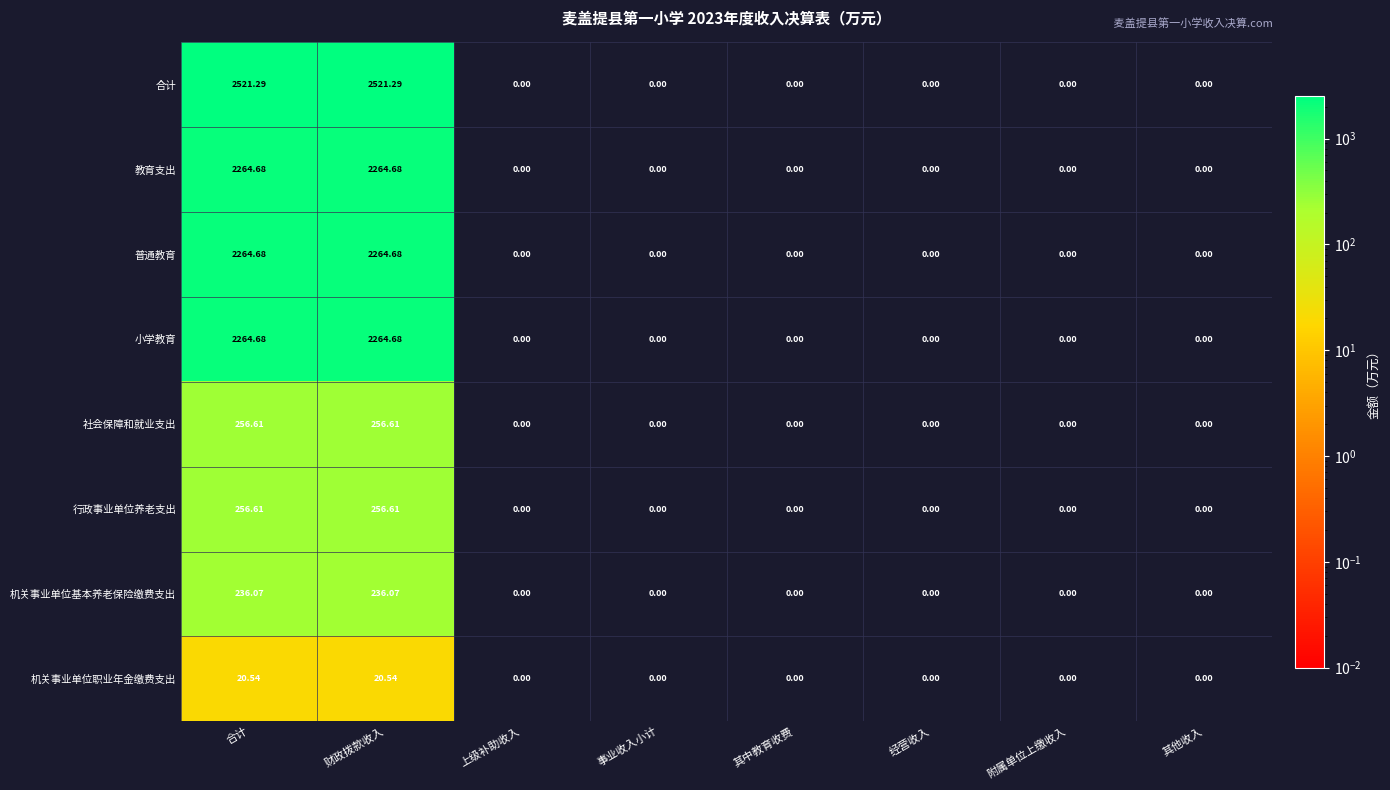

Which series has the widest spread of values?

合计